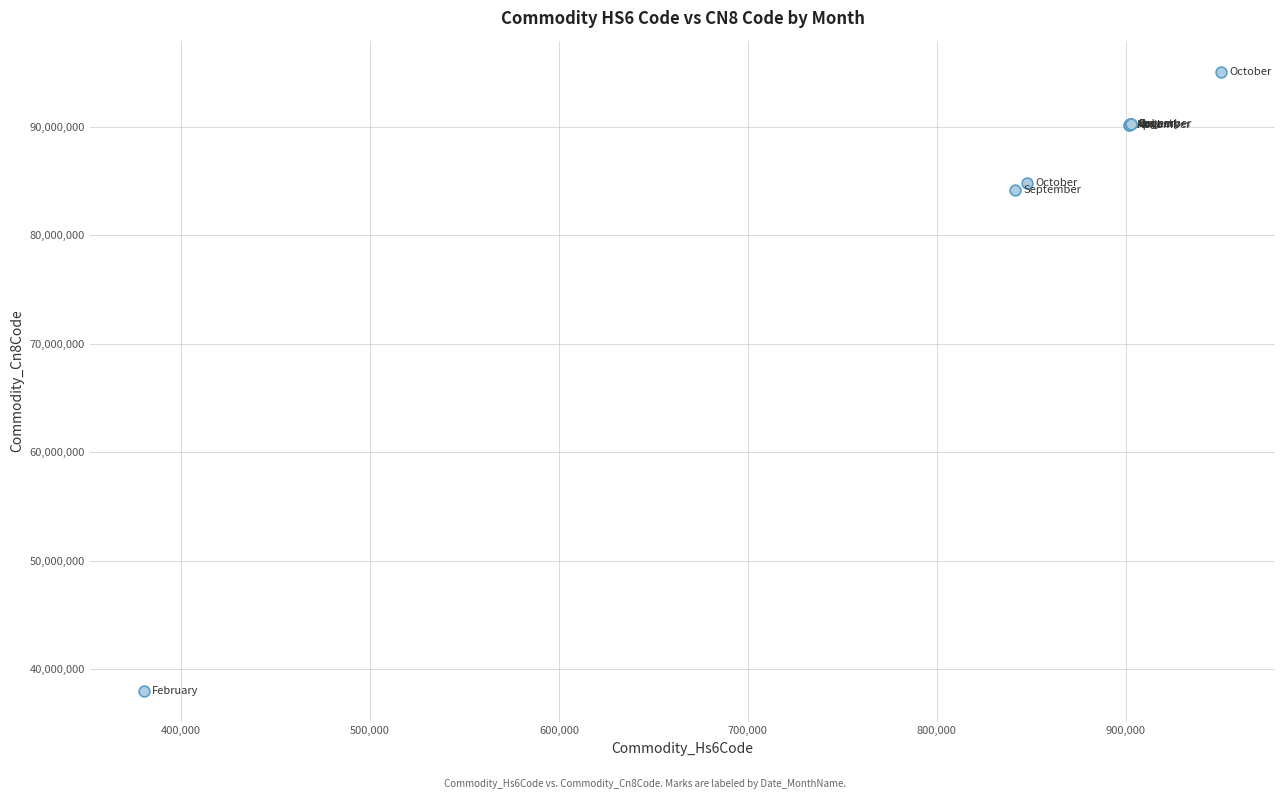

What Y value in the scatter plot is closest to 66544095?

84133080